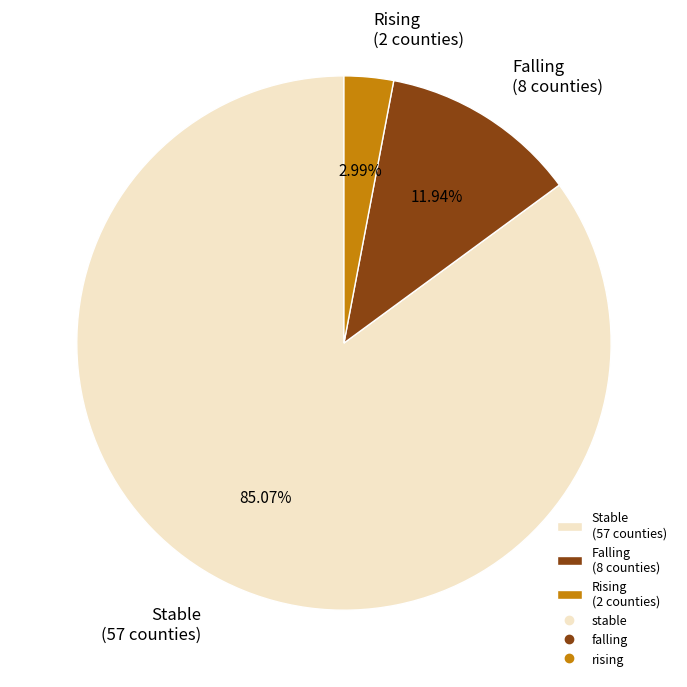

Which category accounts for the majority?

Stable (57 counties)